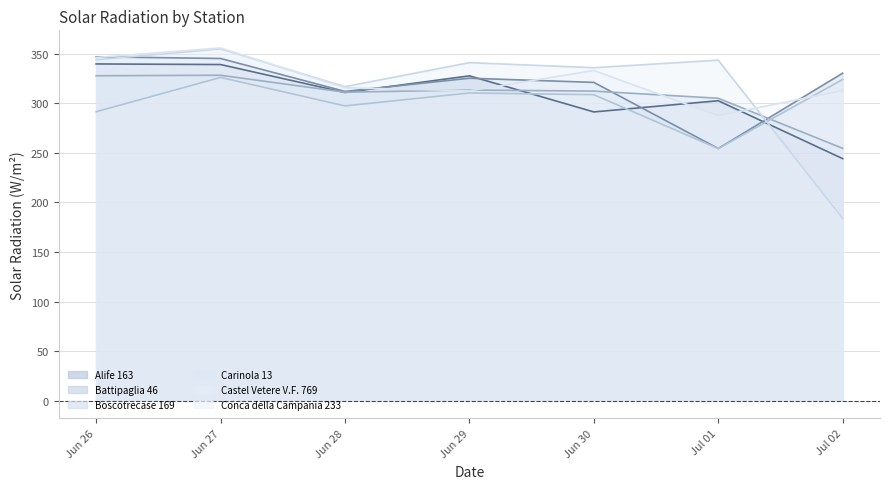

What is the difference between the second highest and minimum values in the Boscotrecase 169 series?

73.2